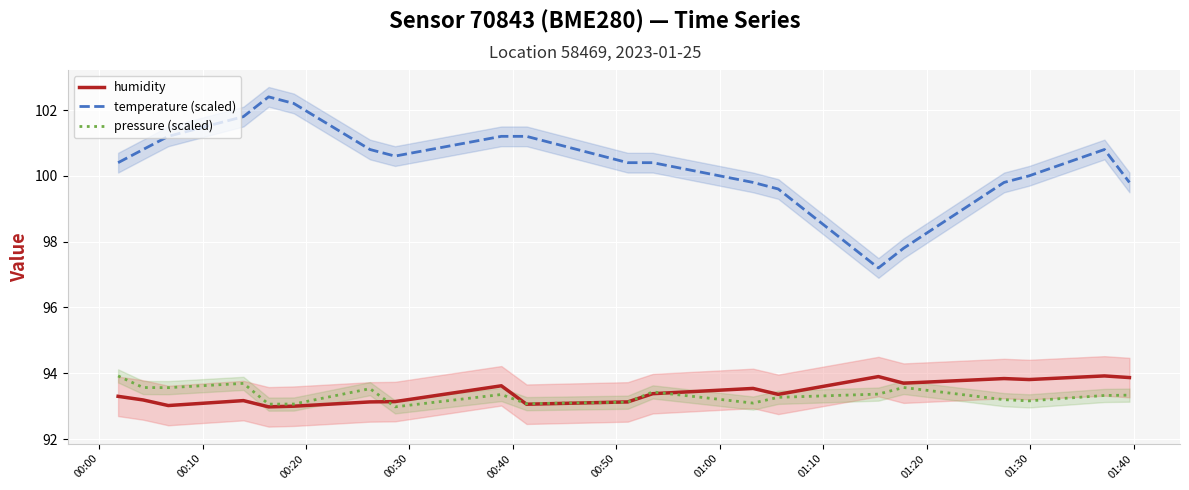

True or false: temperature (scaled) and humidity intersect in this chart.

False